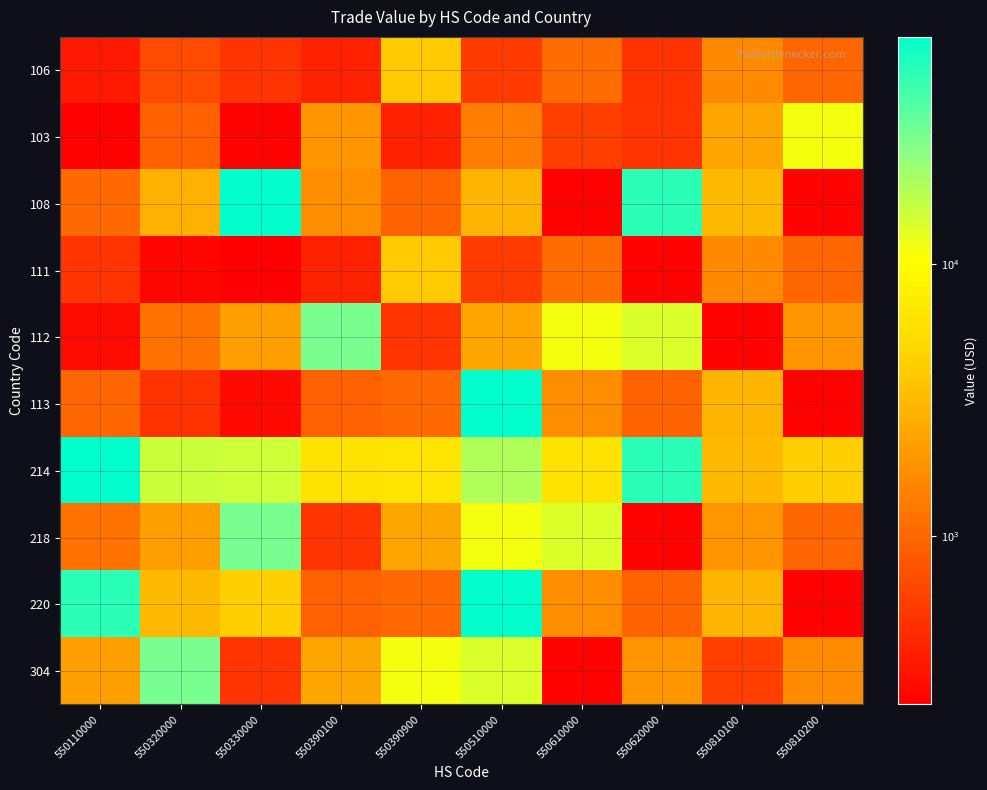

At which category is the sum across all series the highest?

550510000